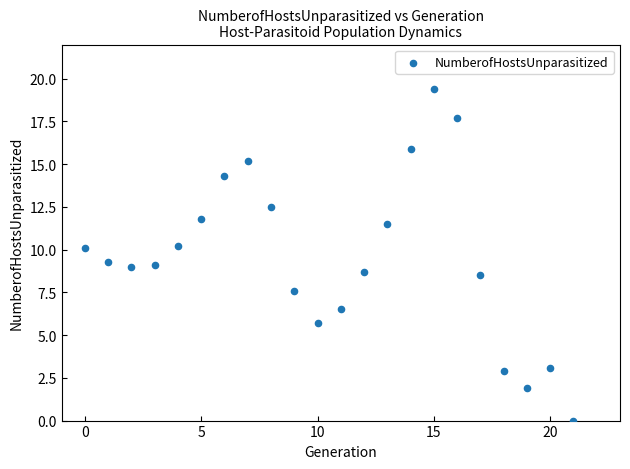

What is the range of Y values (max minus min)?

19.4